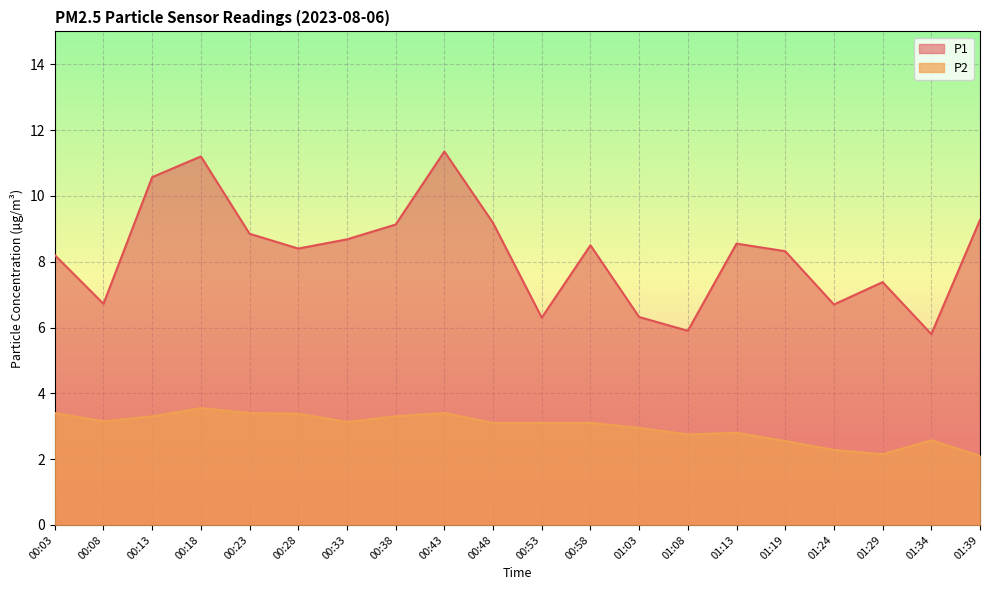

At which category does P1 reach its first local peak?

00:18